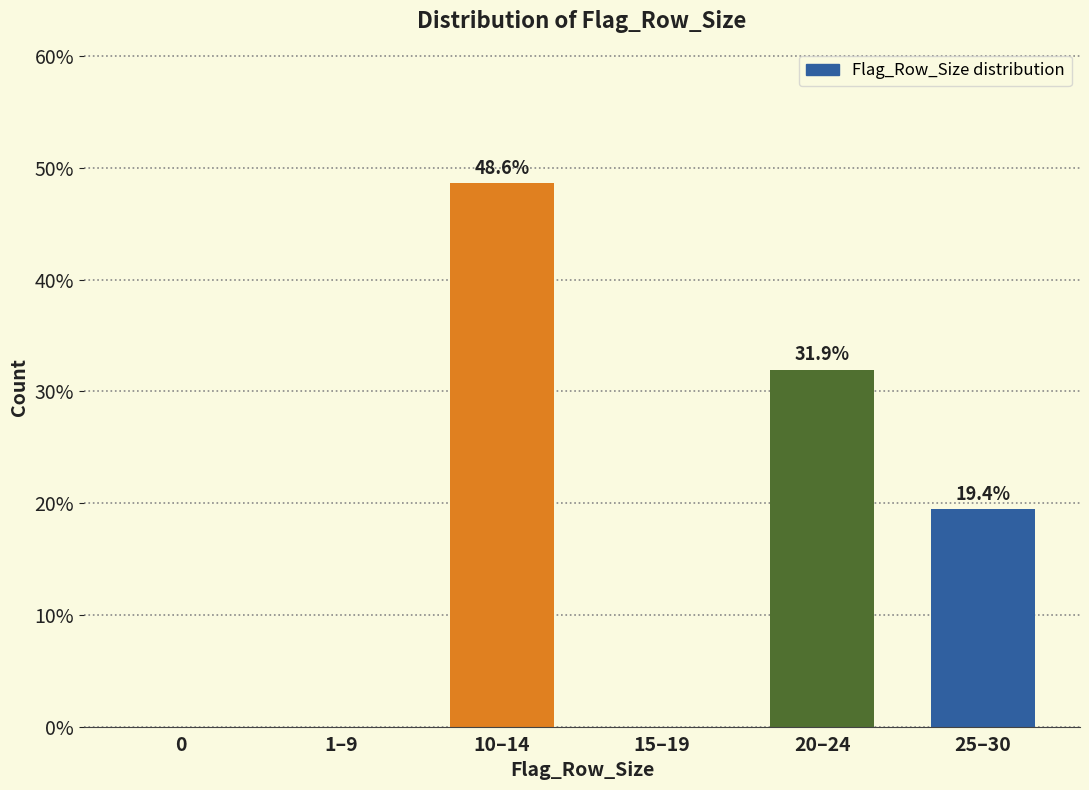

Reading right to left, what are all the values shown in this chart?

25–30=19.4	20–24=31.9	15–19=0.0	10–14=48.6	1–9=0.0	0=0.0